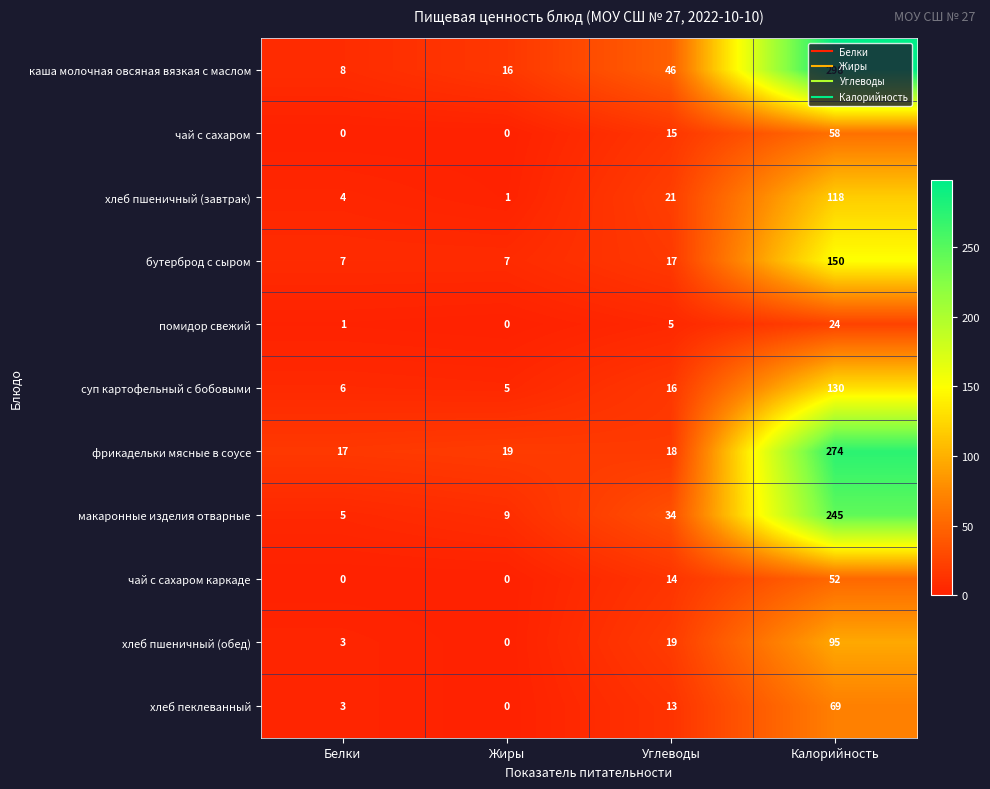

Rank the series at Калорийность from lowest to highest value.

помидор свежий, чай с сахаром каркаде, чай с сахаром, хлеб пеклеванный, хлеб пшеничный (обед), хлеб пшеничный (завтрак), суп картофельный с бобовыми, бутерброд с сыром, макаронные изделия отварные, фрикадельки мясные в соусе, каша молочная овсяная вязкая с маслом